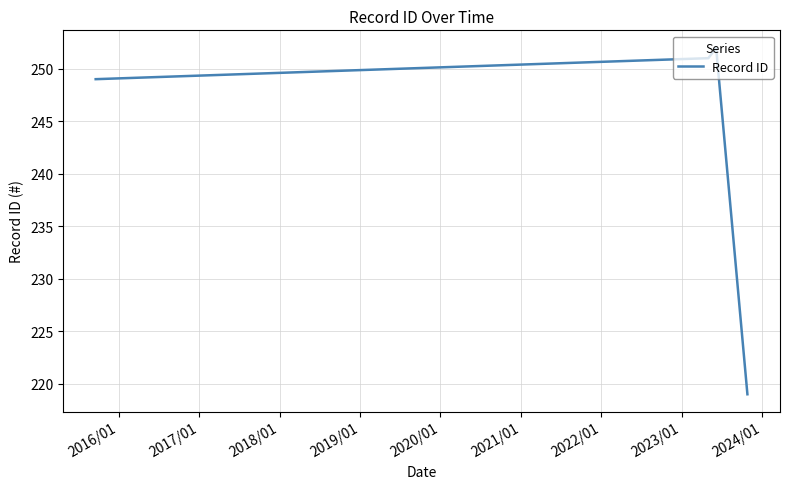

What is the smallest value displayed?

219